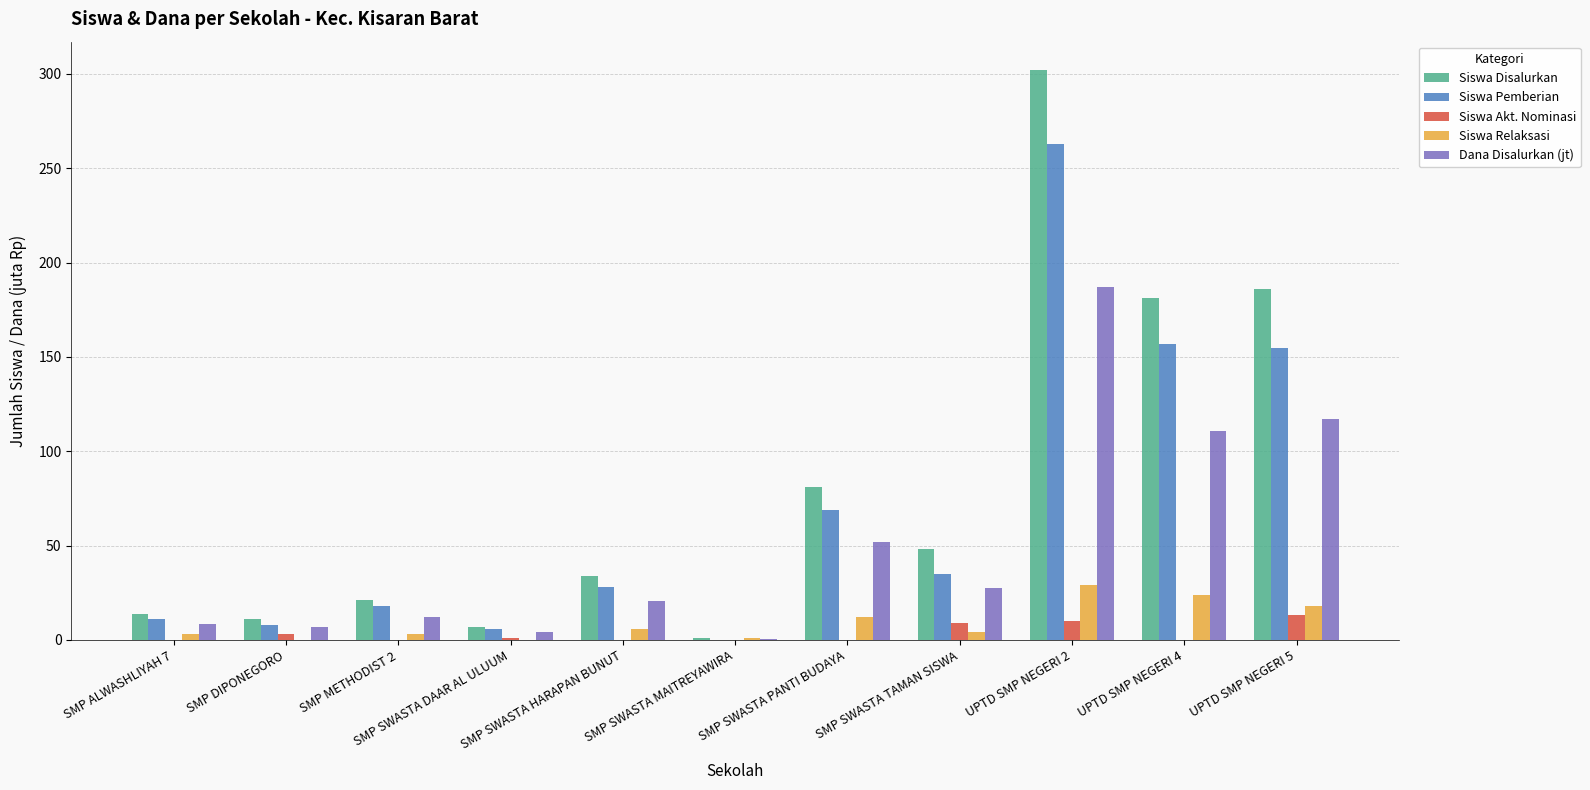

How many data points in Dana Disalurkan (jt) are above 20?

6